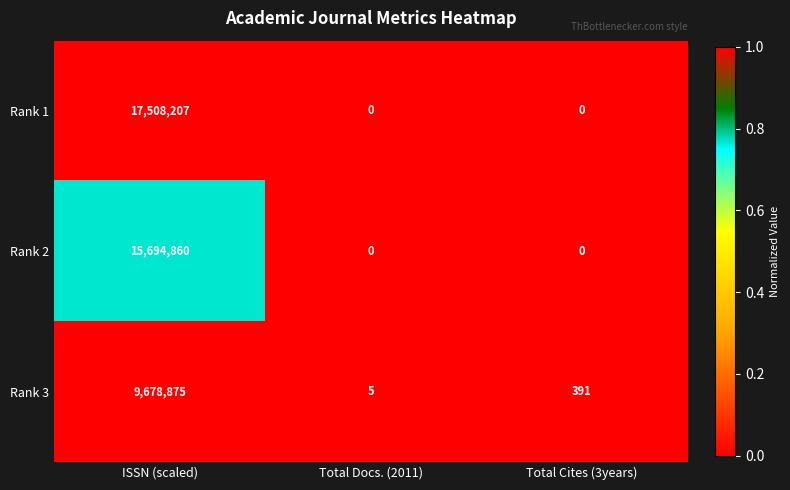

Count the Rank 1 values in the range 0 to 17508207.

3